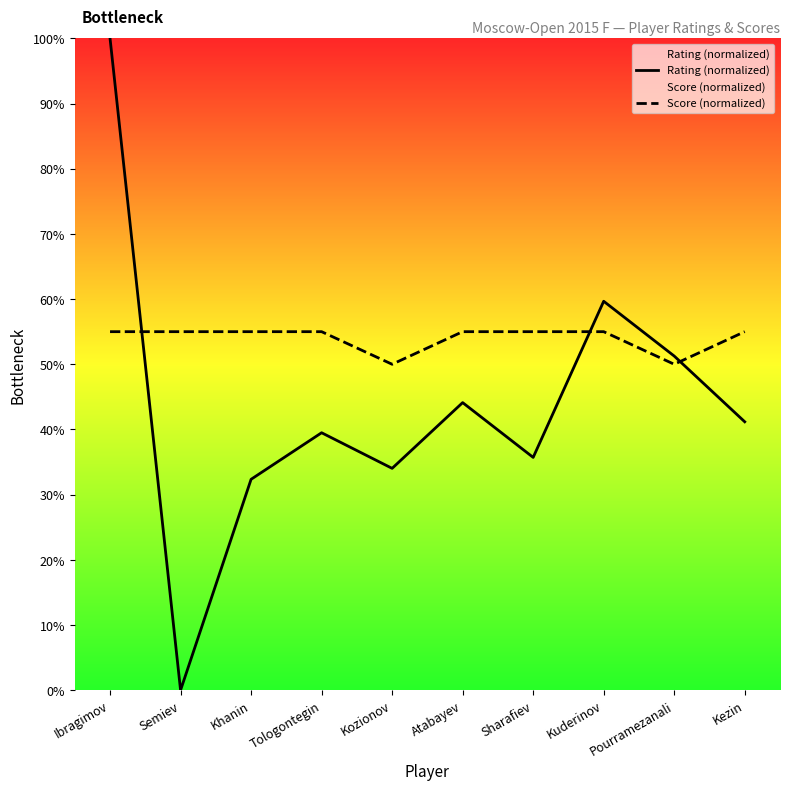

Rank the series by their maximum value, from lowest to highest.

Score (normalized), Rating (normalized)